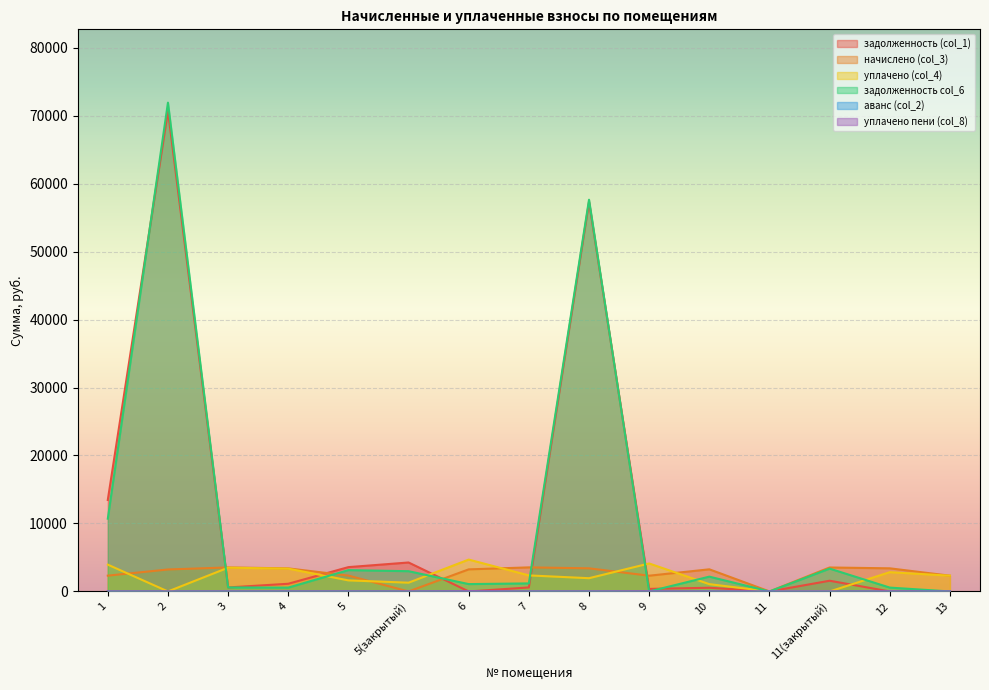

How many lines are shown in the chart?

6